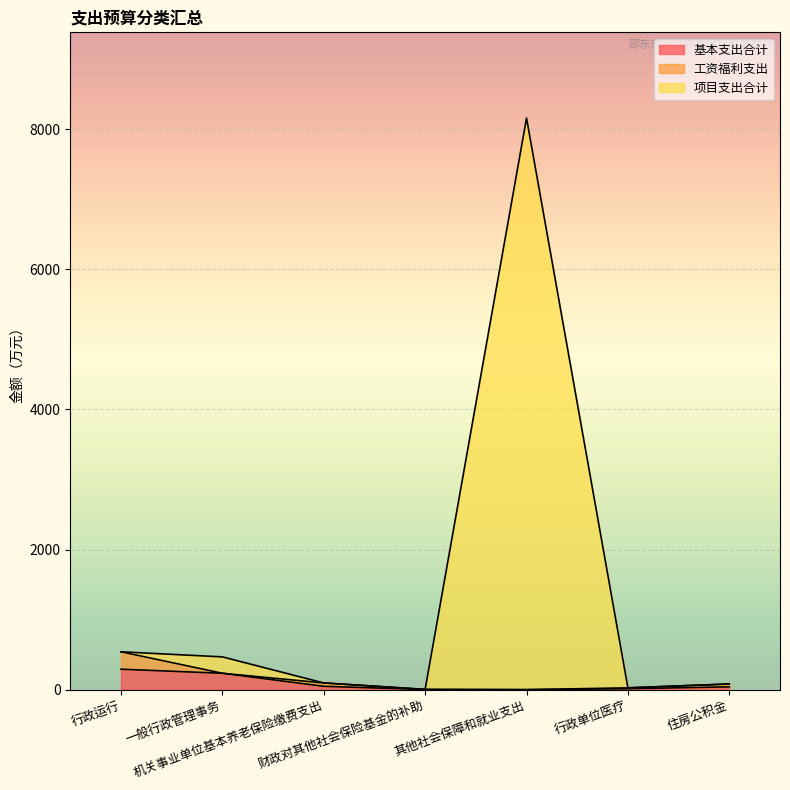

What is the maximum value for 基本支出合计?

292.0